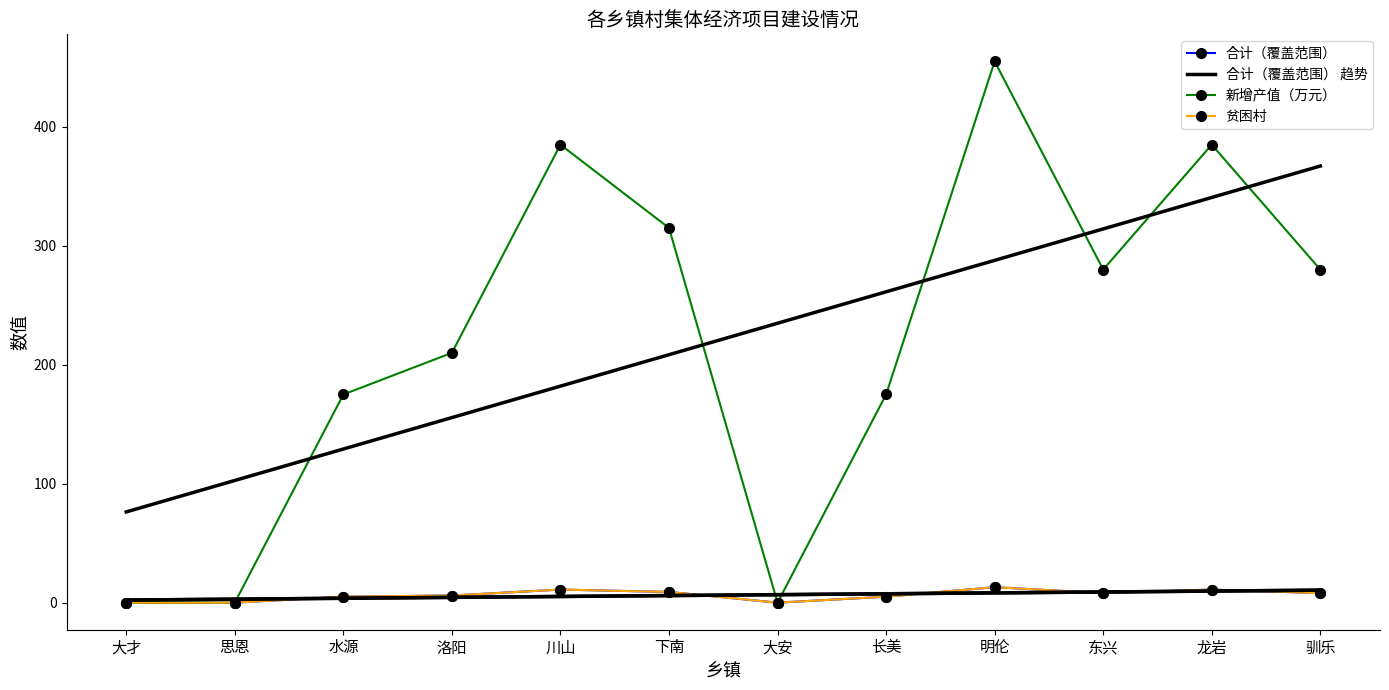

What is the sum of the 合计（覆盖范围） 趋势 values at 大安 and 龙岩?

16.4